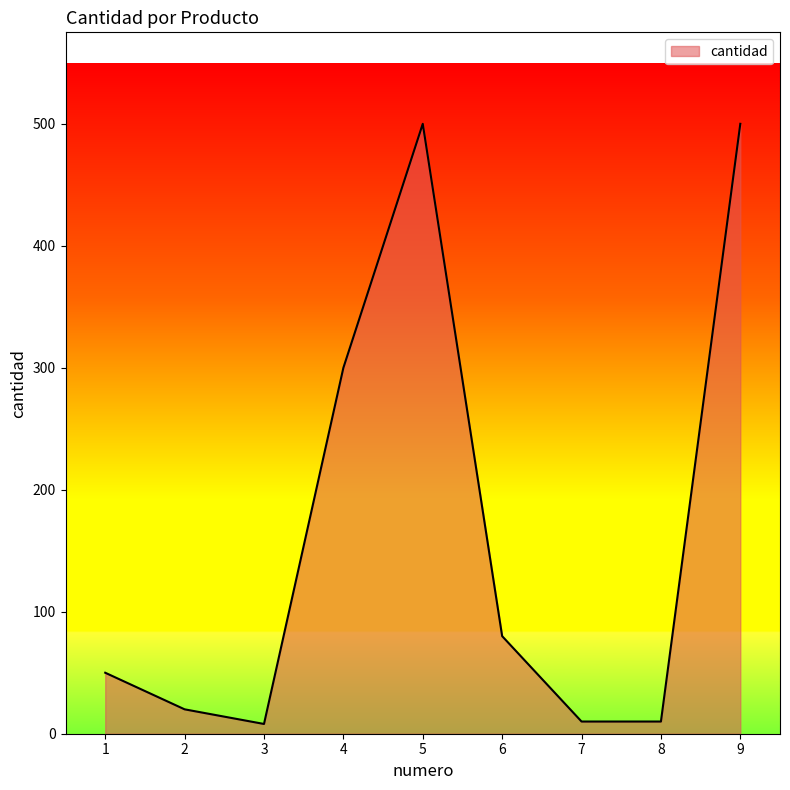

Does the chart have visible grid lines?

No